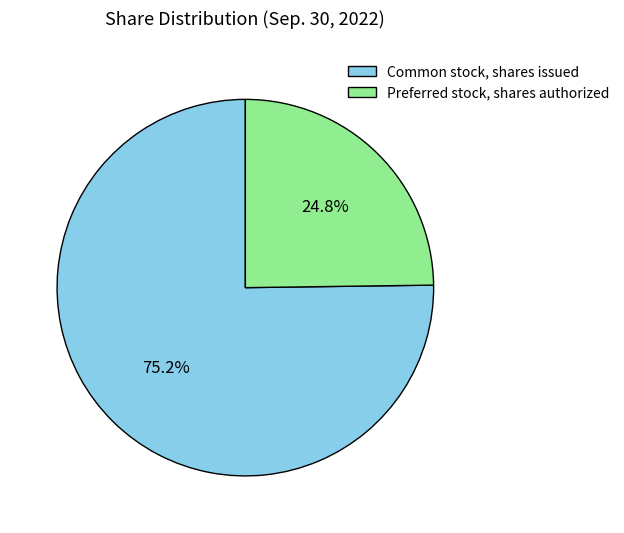

Does Common stock, shares issued represent more than half of the total?

Yes